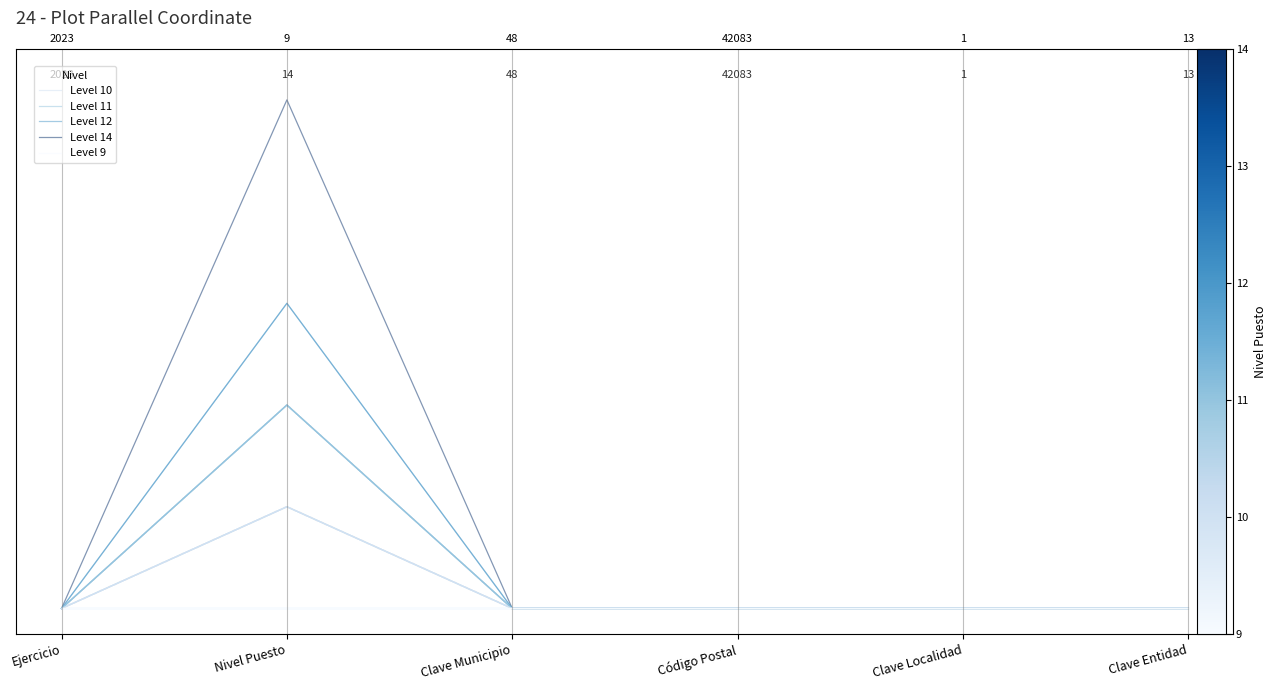

How many Level 12 values are between 0 and 1?

6